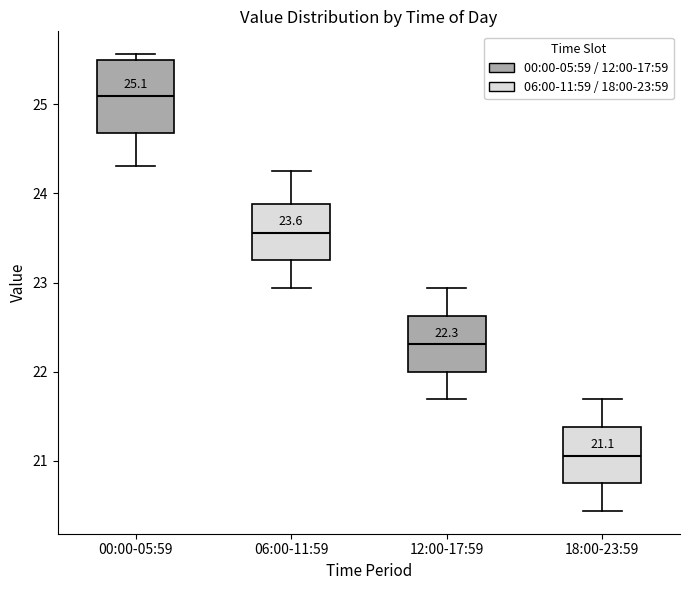

Comparing the boxes themselves (not the whiskers), which one is the tallest?

00:00-05:59